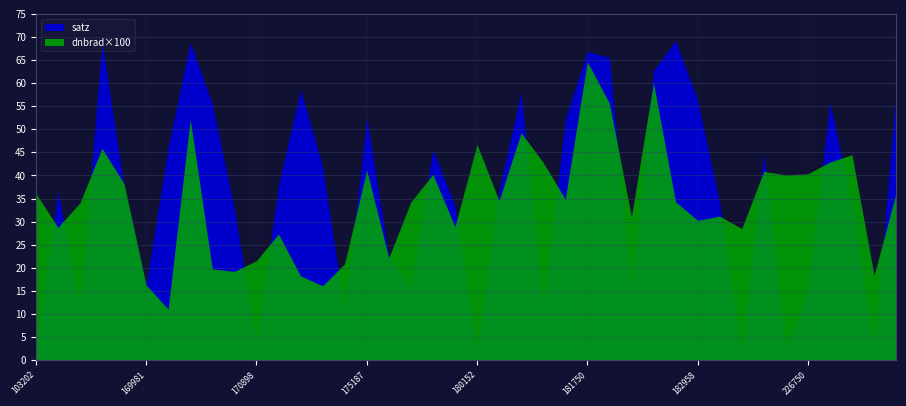

What is the lowest value of the dnbrad series?

0.1